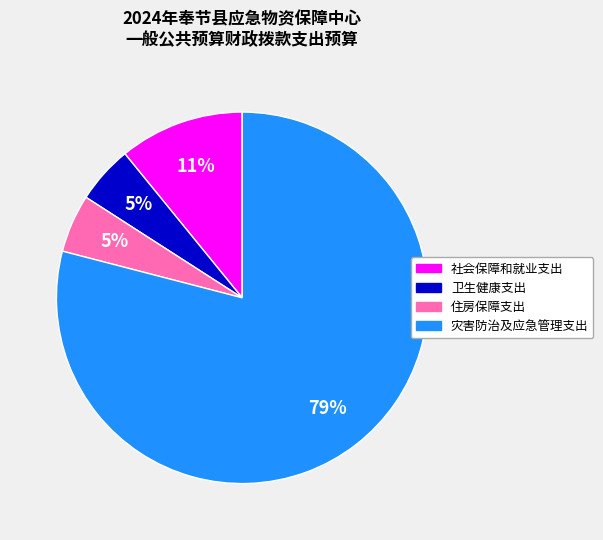

What is the ratio of the value at 住房保障支出 to the value at 社会保障和就业支出?

0.5